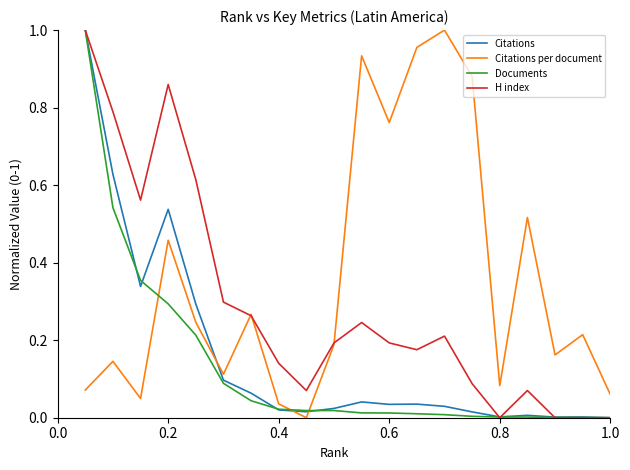

True or false: Citations per document and Documents cross at least once.

True